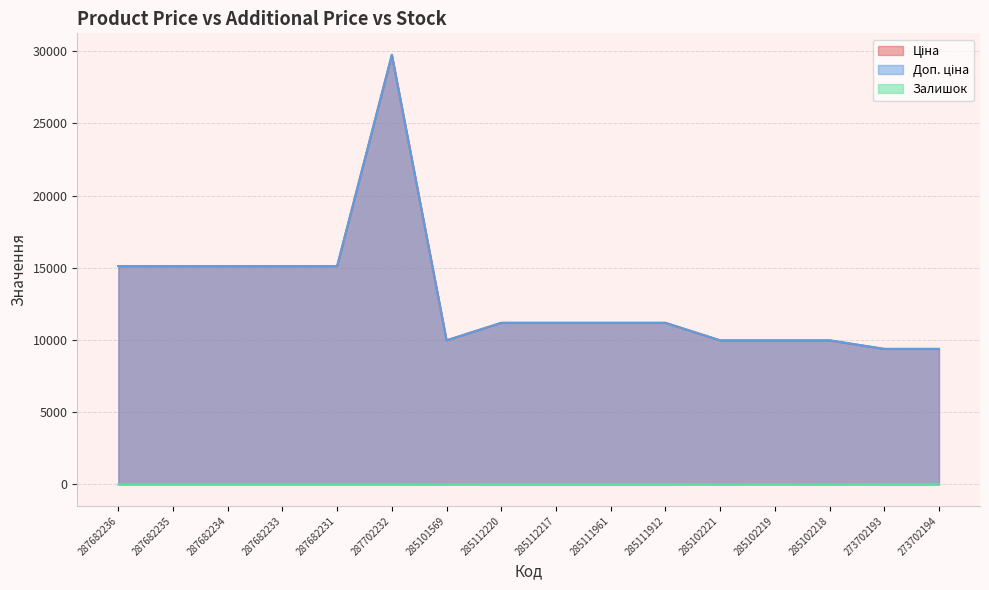

At which category does the chart reach its peak across all series?

287702232